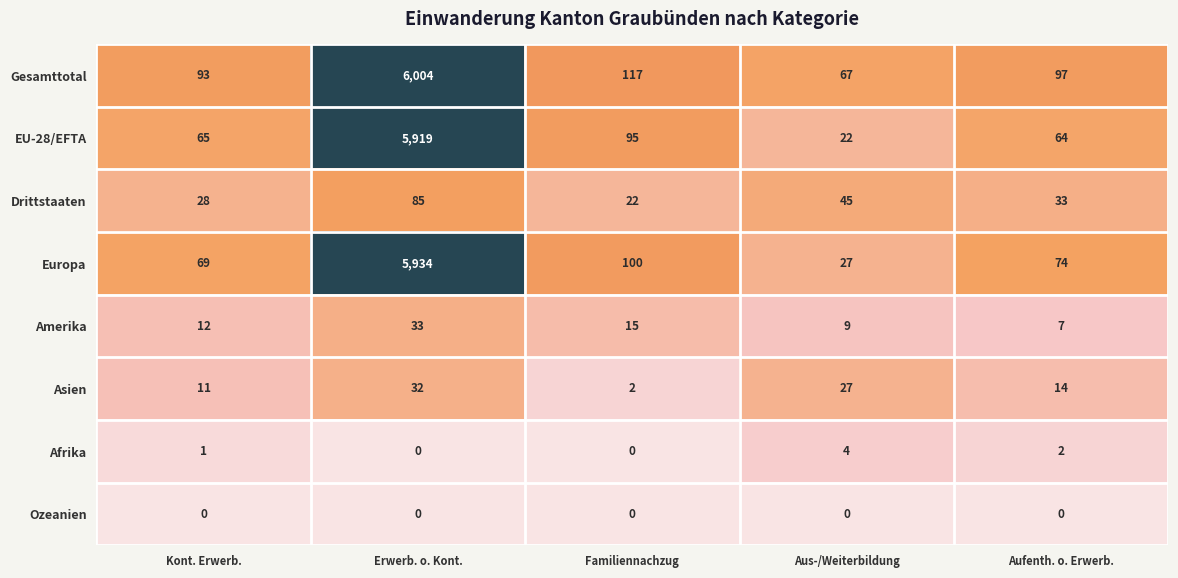

How many data points does each series have?

5